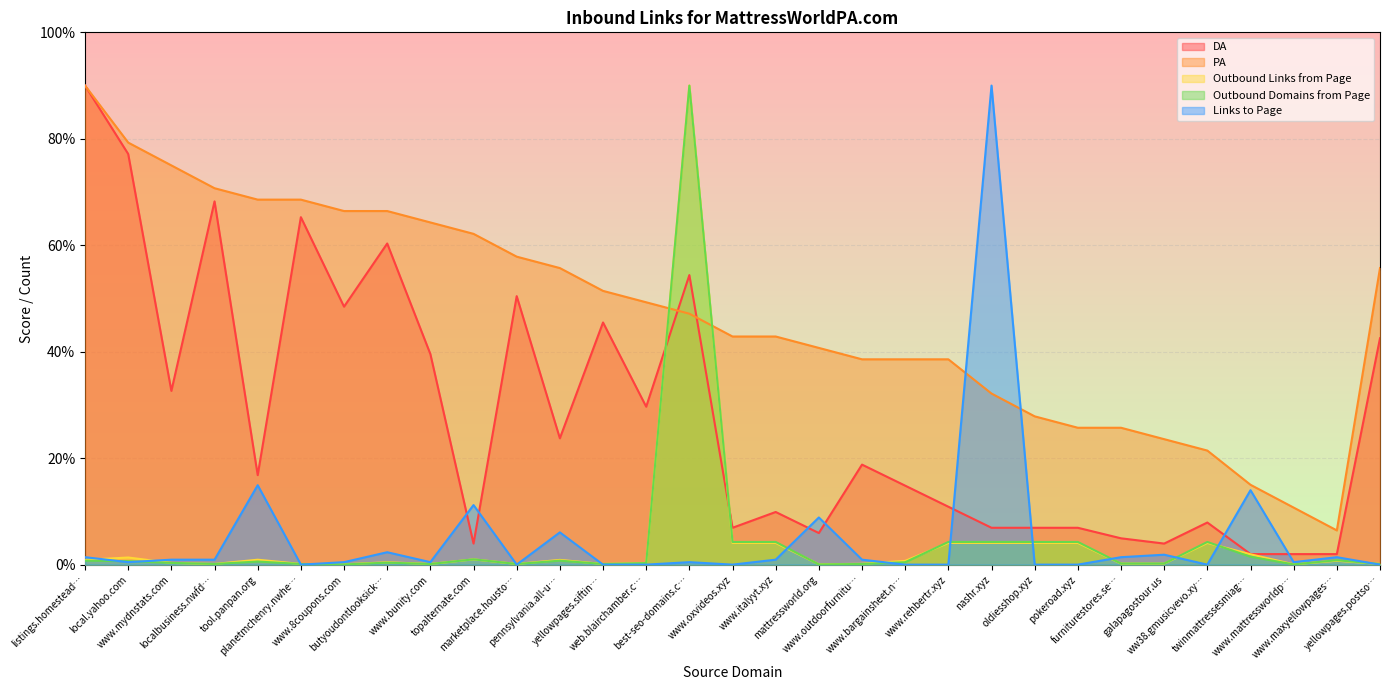

What is the label of the 6th point from the right?

galapagostour.us